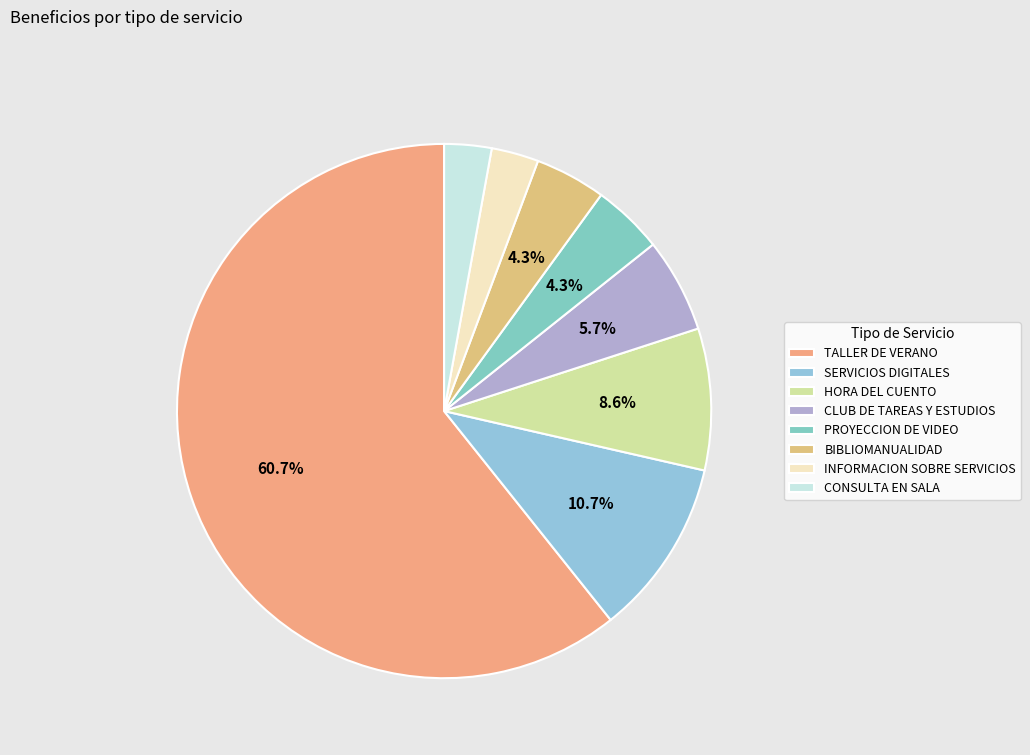

What percentage is the PROYECCION DE VIDEO slice, to the nearest percent?

4%